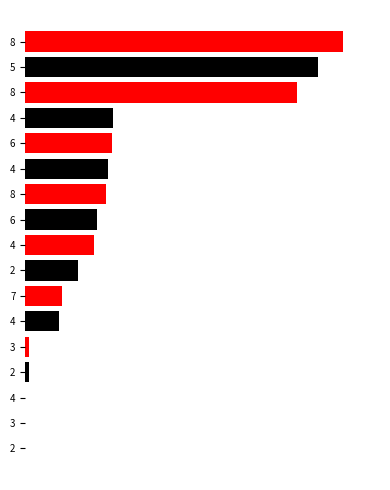

What is the difference between the second highest and second lowest values?

347